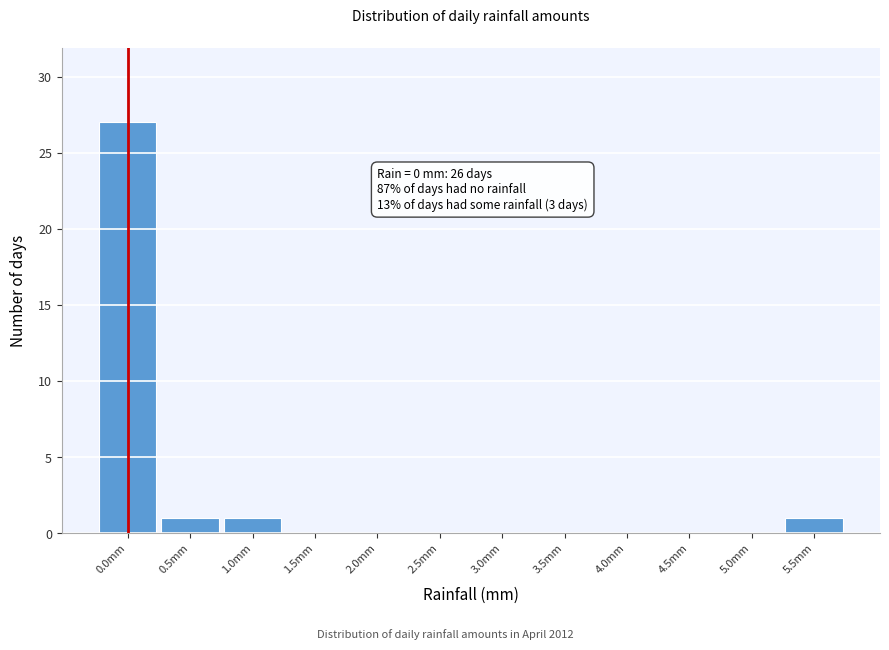

Which range on the x-axis has the tallest bar?

-0.25 to 0.25